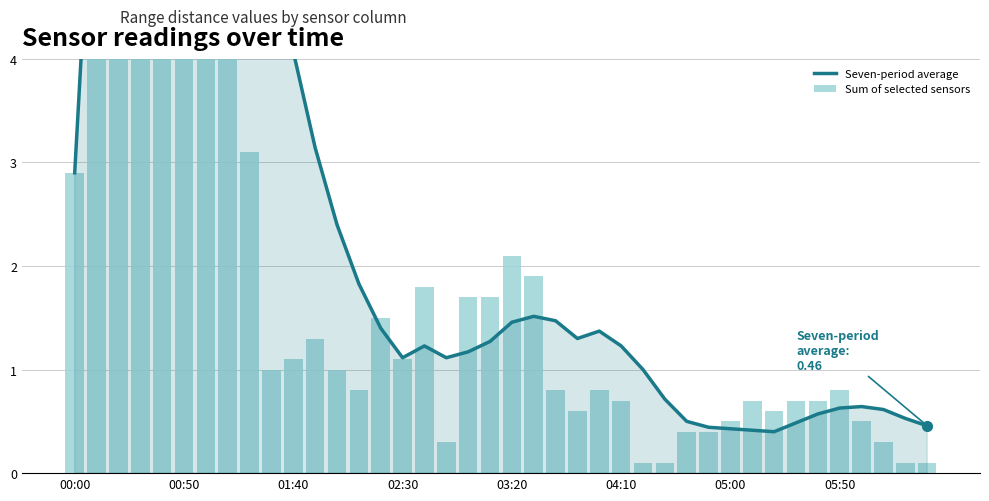

What is the sum of all Sum of selected sensors values?

84.0